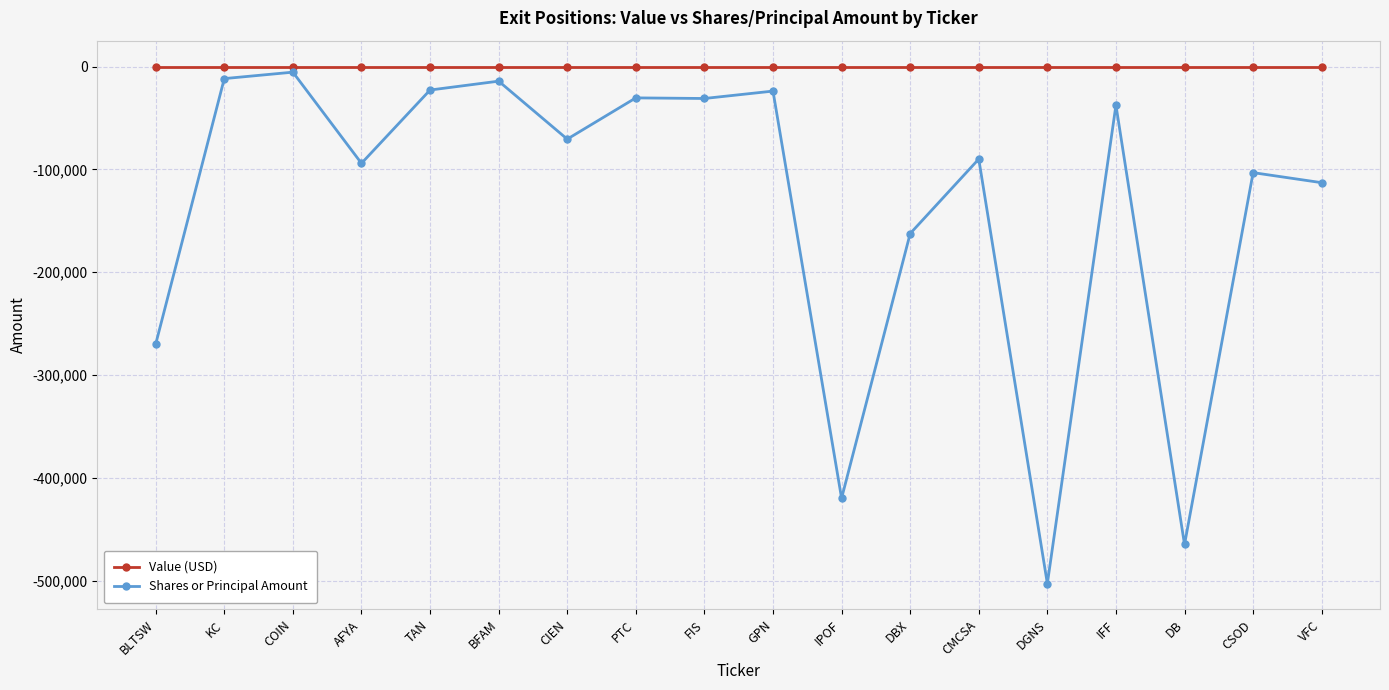

Where is Shares or Principal Amount nearest to the value -254245?

BLTSW